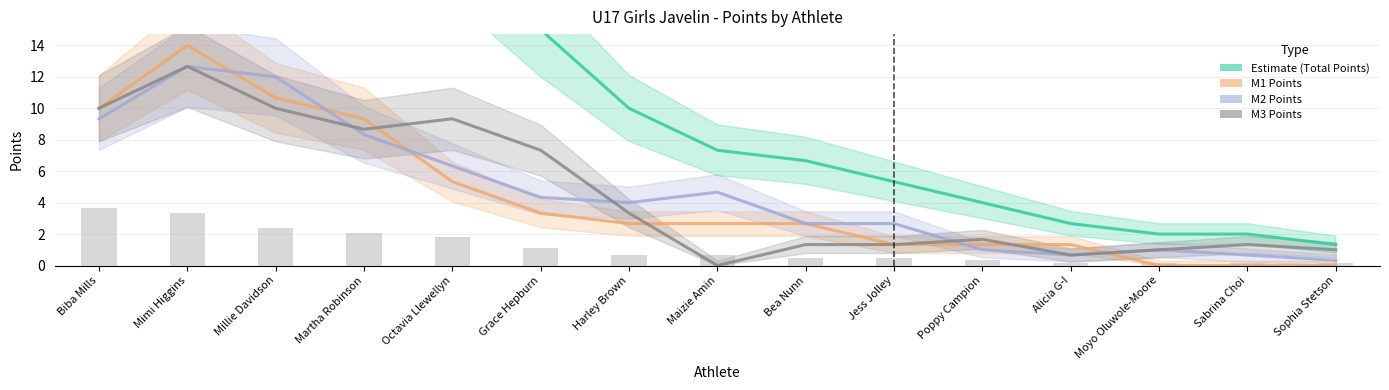

Which series has the widest spread of values?

Estimate